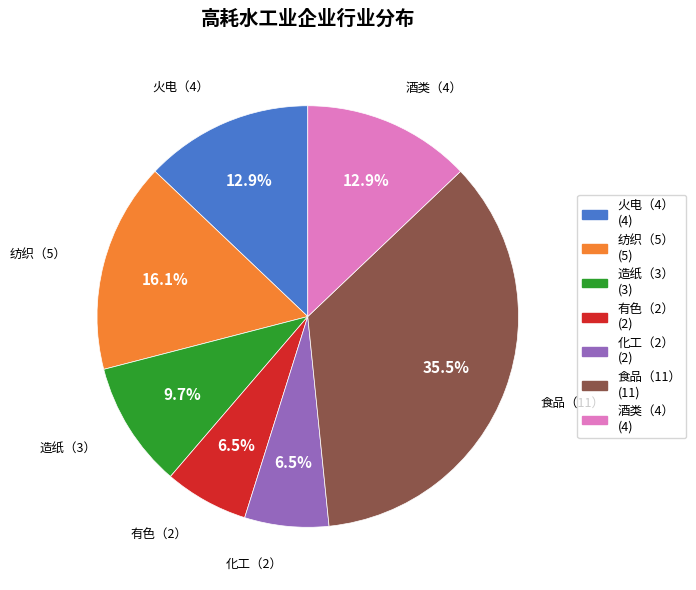

Is it true that 造纸（3） is 10% of the pie?

True